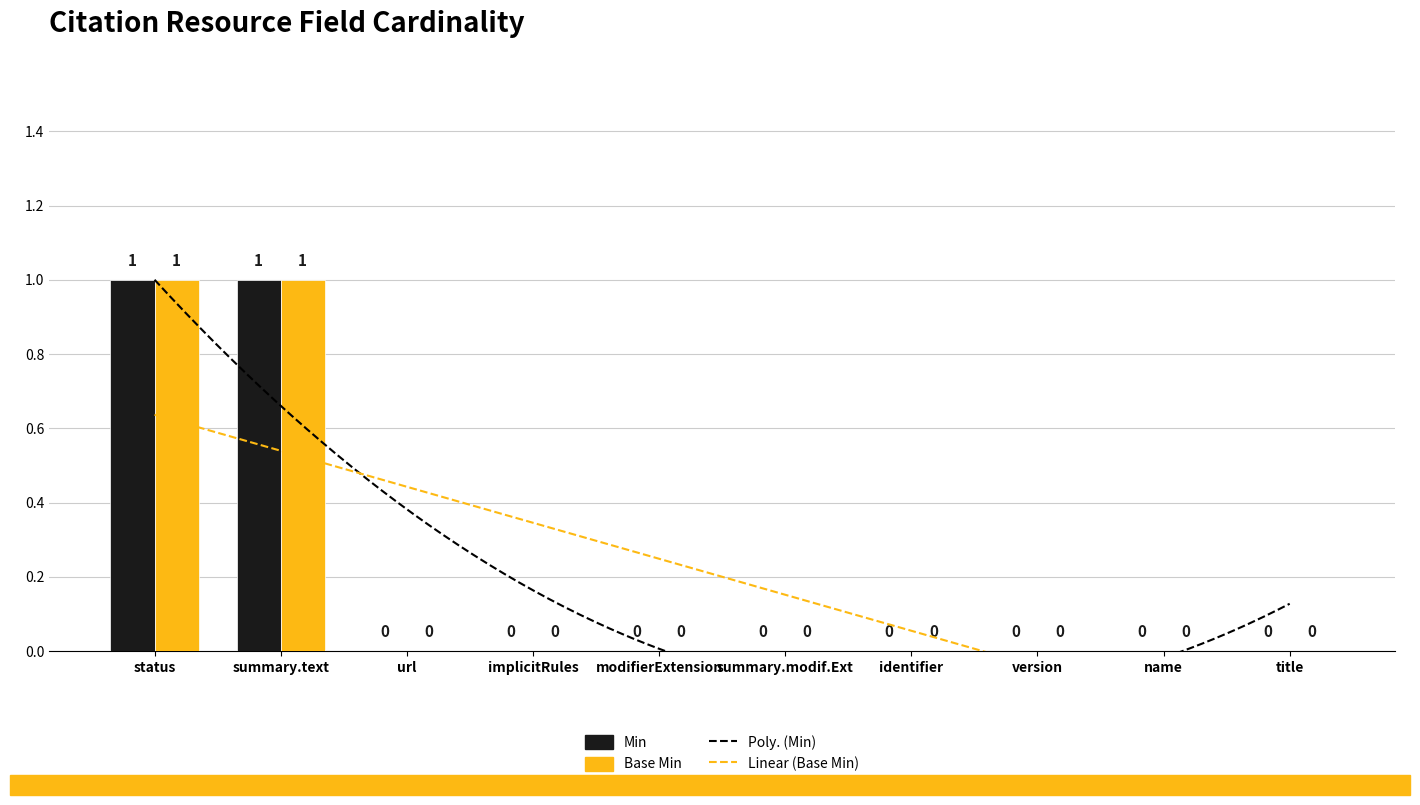

Does the chart contain stacked bars?

No